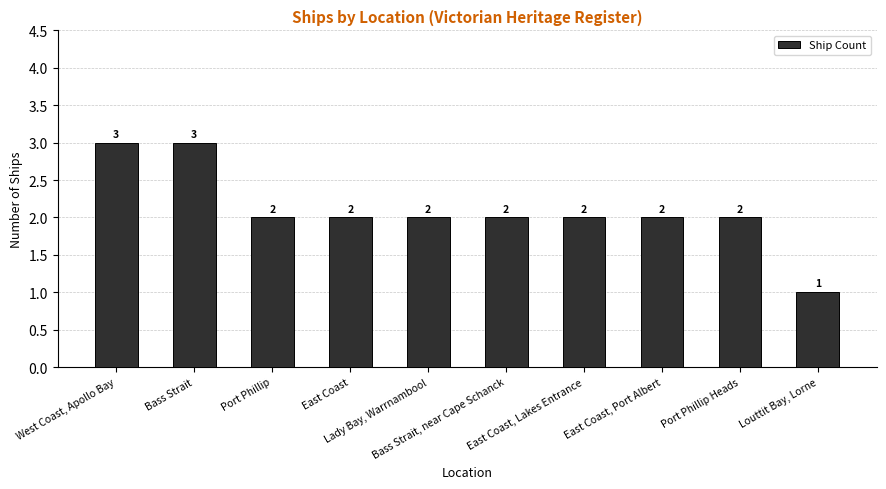

What is the sum of the values at Louttit Bay, Lorne and Port Phillip Heads?

3